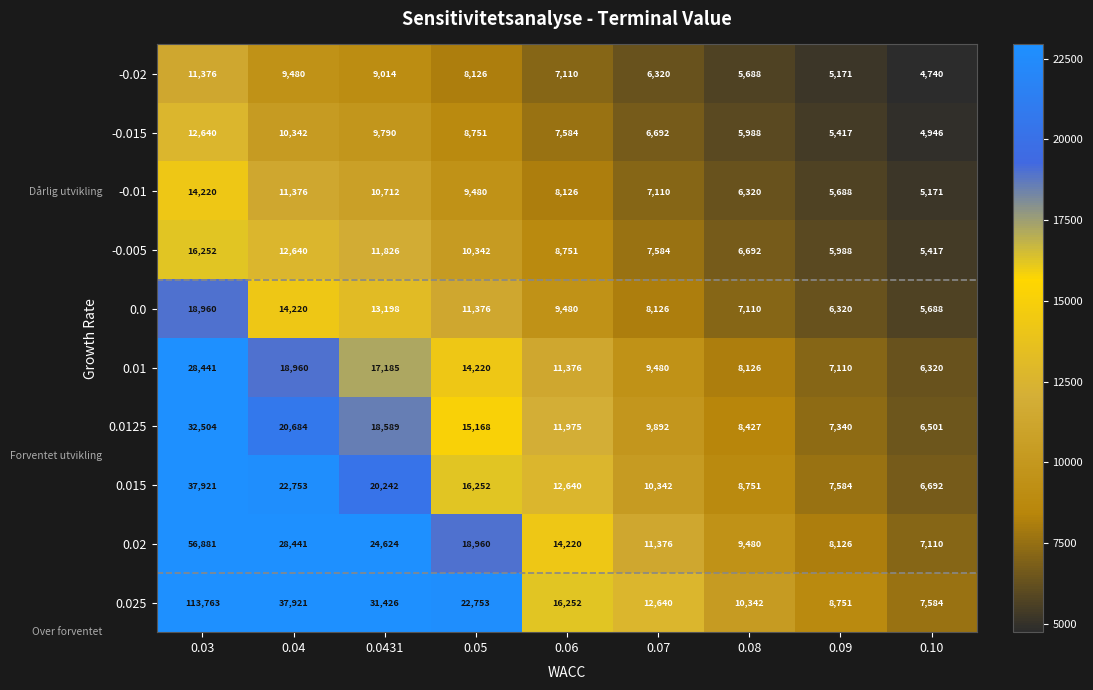

What is the spread (max minus min) of values at 0.10?

2844